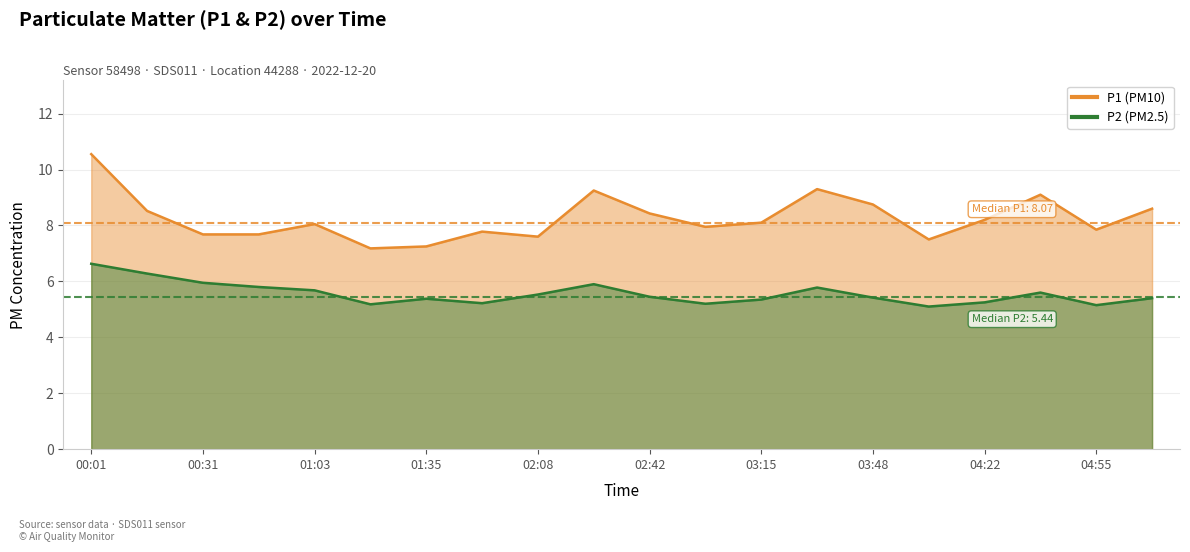

Which series has the largest range (max minus min)?

P1